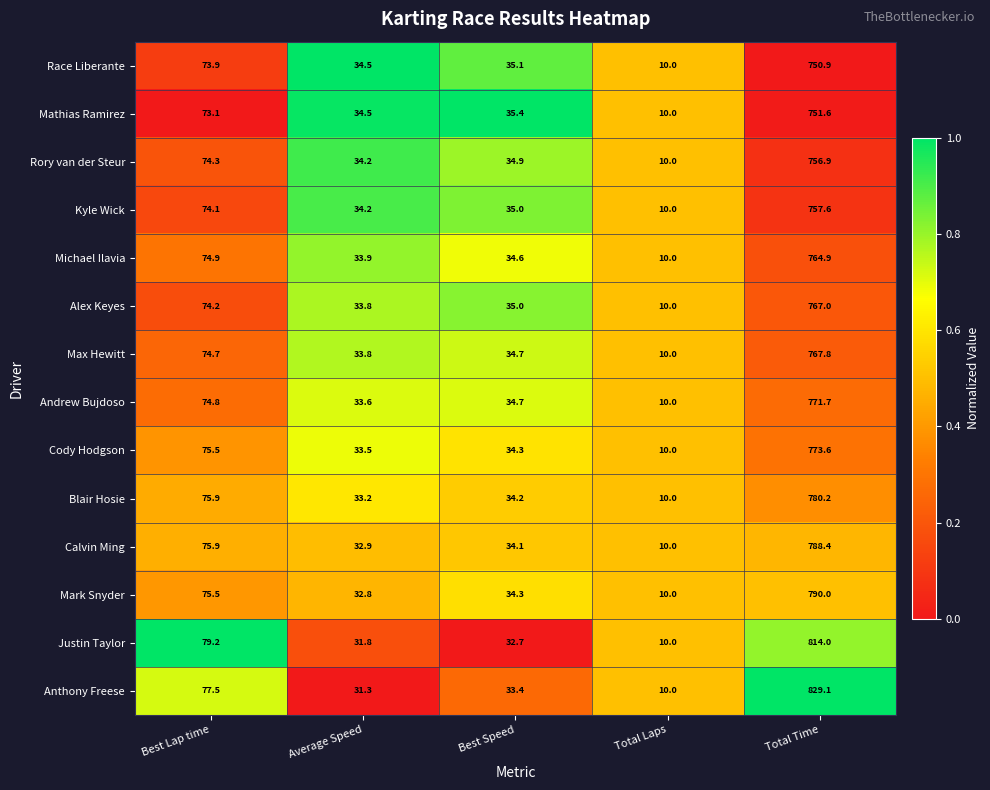

What is the total value across all series at Best Lap time?

1053.5